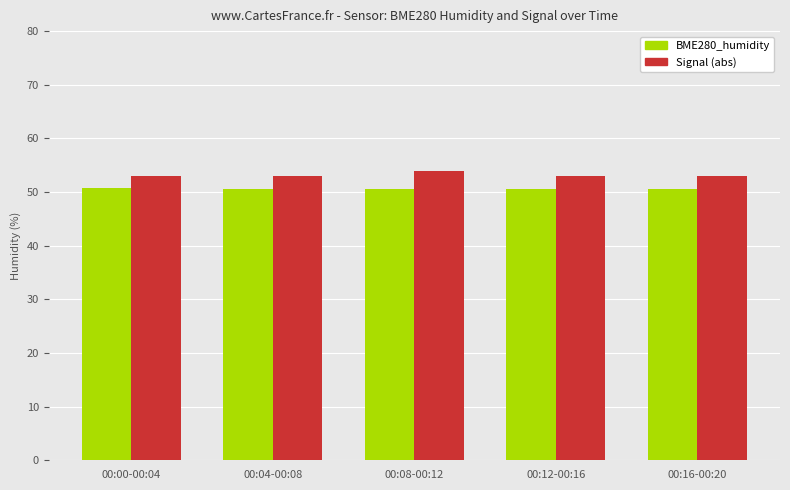

What is the spread (max minus min) of values at 00:12-00:16?

2.5